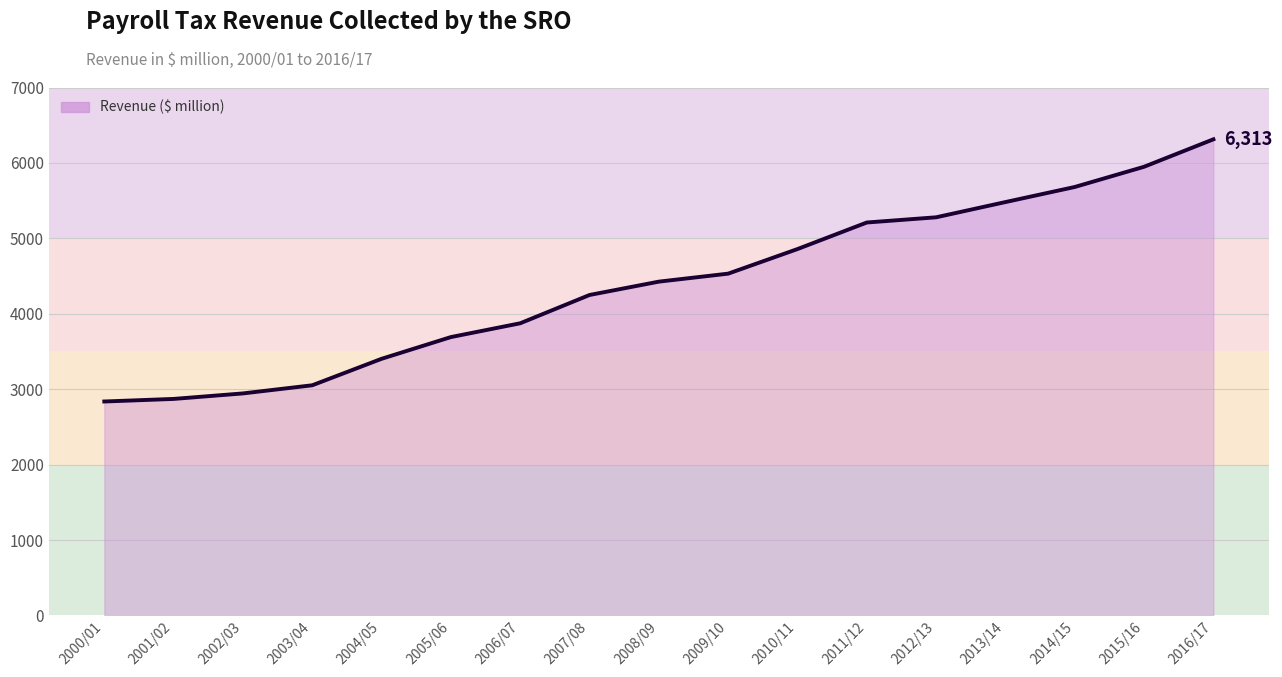

Between 2000/01 and 2015/16, which is larger?

2015/16